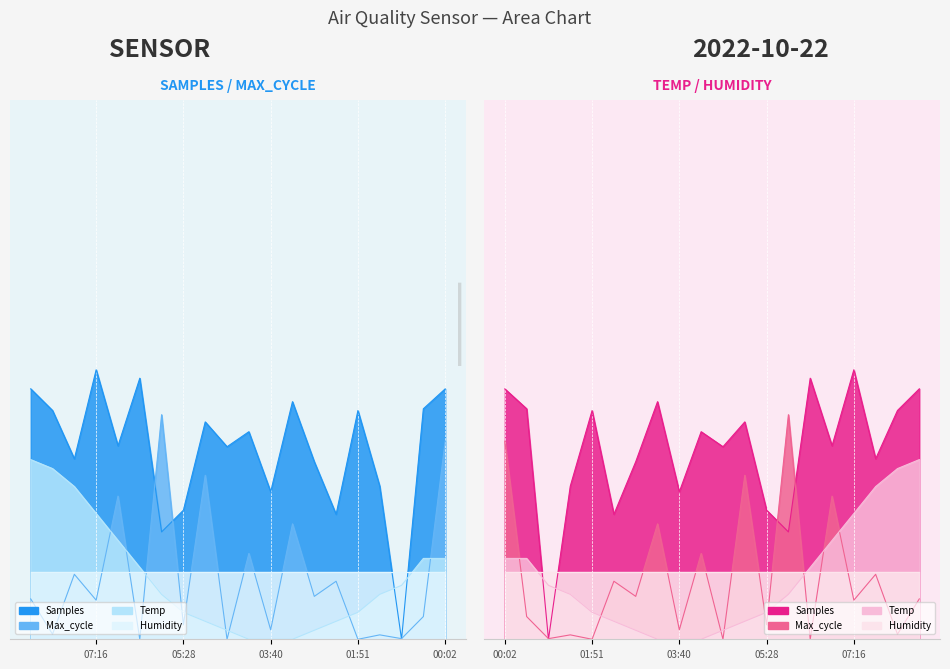

Reading left to right, transcribe all the data shown in this chart.

Temp: 0.2	0.2	0.1	0.1	0.1	0.0	0.0	0.0	0.0	0.0	0.0	0.0	0.1	0.1	0.2	0.2	0.3	0.3	0.4	0.4
Max_cycle_scaled: 0.4	0.1	0.0	0.0	0.0	0.1	0.1	0.3	0.0	0.2	0.0	0.4	0.0	0.5	0.0	0.3	0.1	0.1	0.0	0.1
Samples_scaled: 0.6	0.5	0.0	0.3	0.5	0.3	0.4	0.5	0.3	0.5	0.4	0.5	0.3	0.2	0.6	0.4	0.6	0.4	0.5	0.6